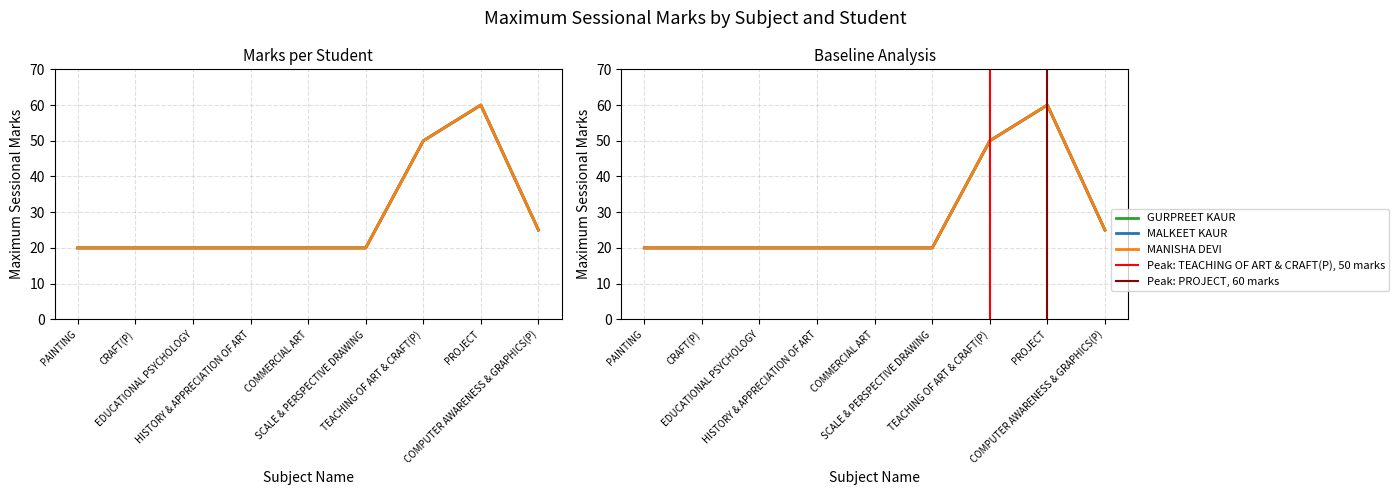

What is the value of the MANISHA DEVI point at the 4th from the left?

20